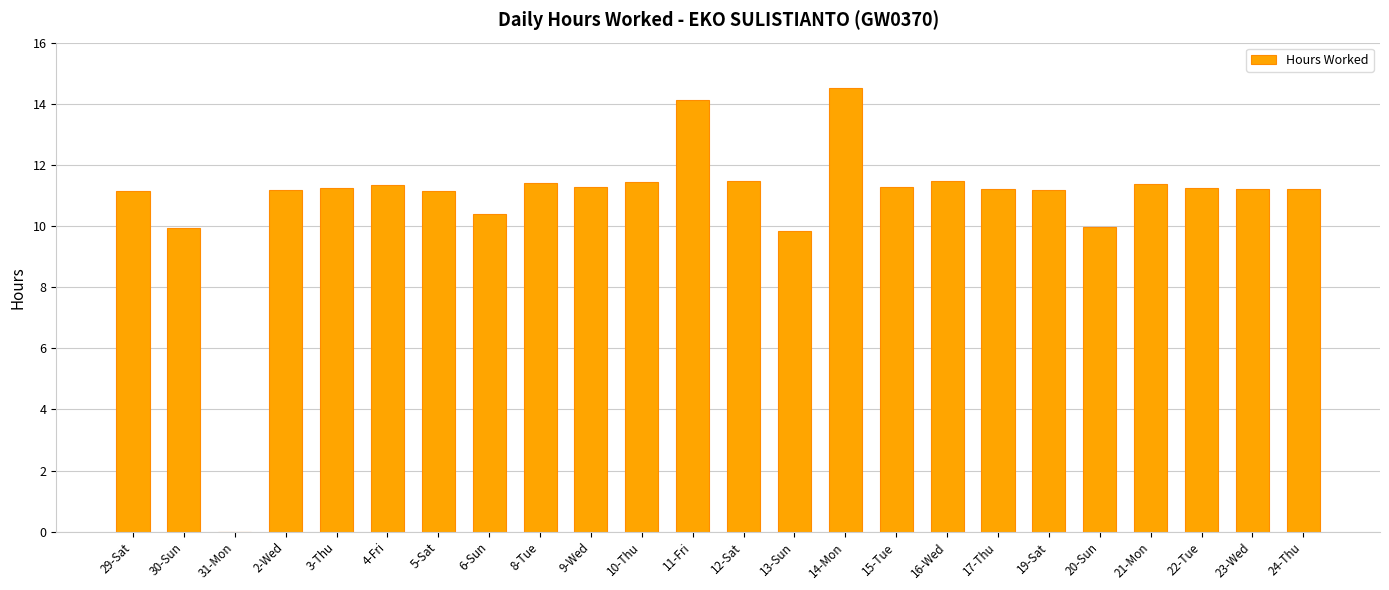

Between 13-Sun and 23-Wed, which is larger?

23-Wed